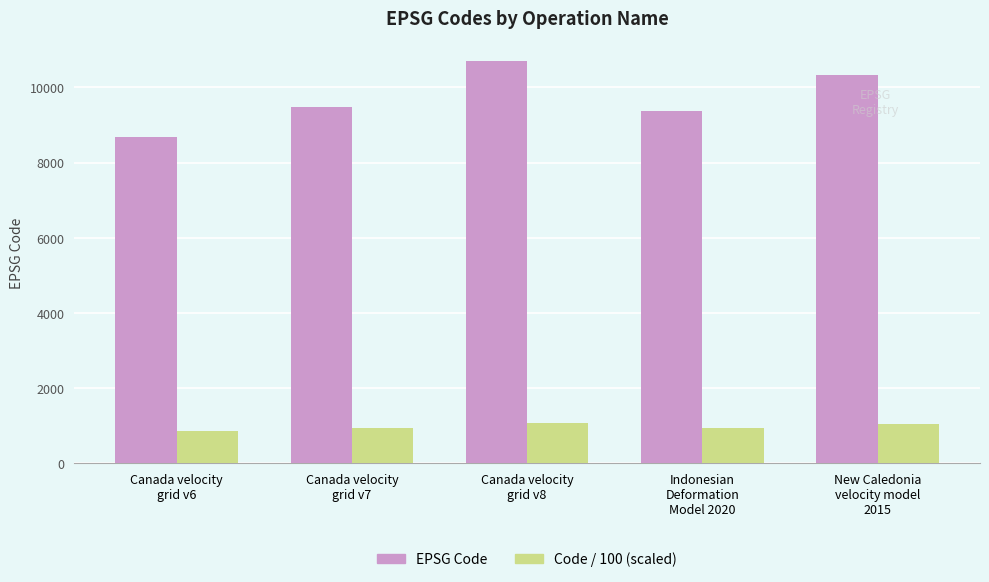

How many groups of bars are there?

5